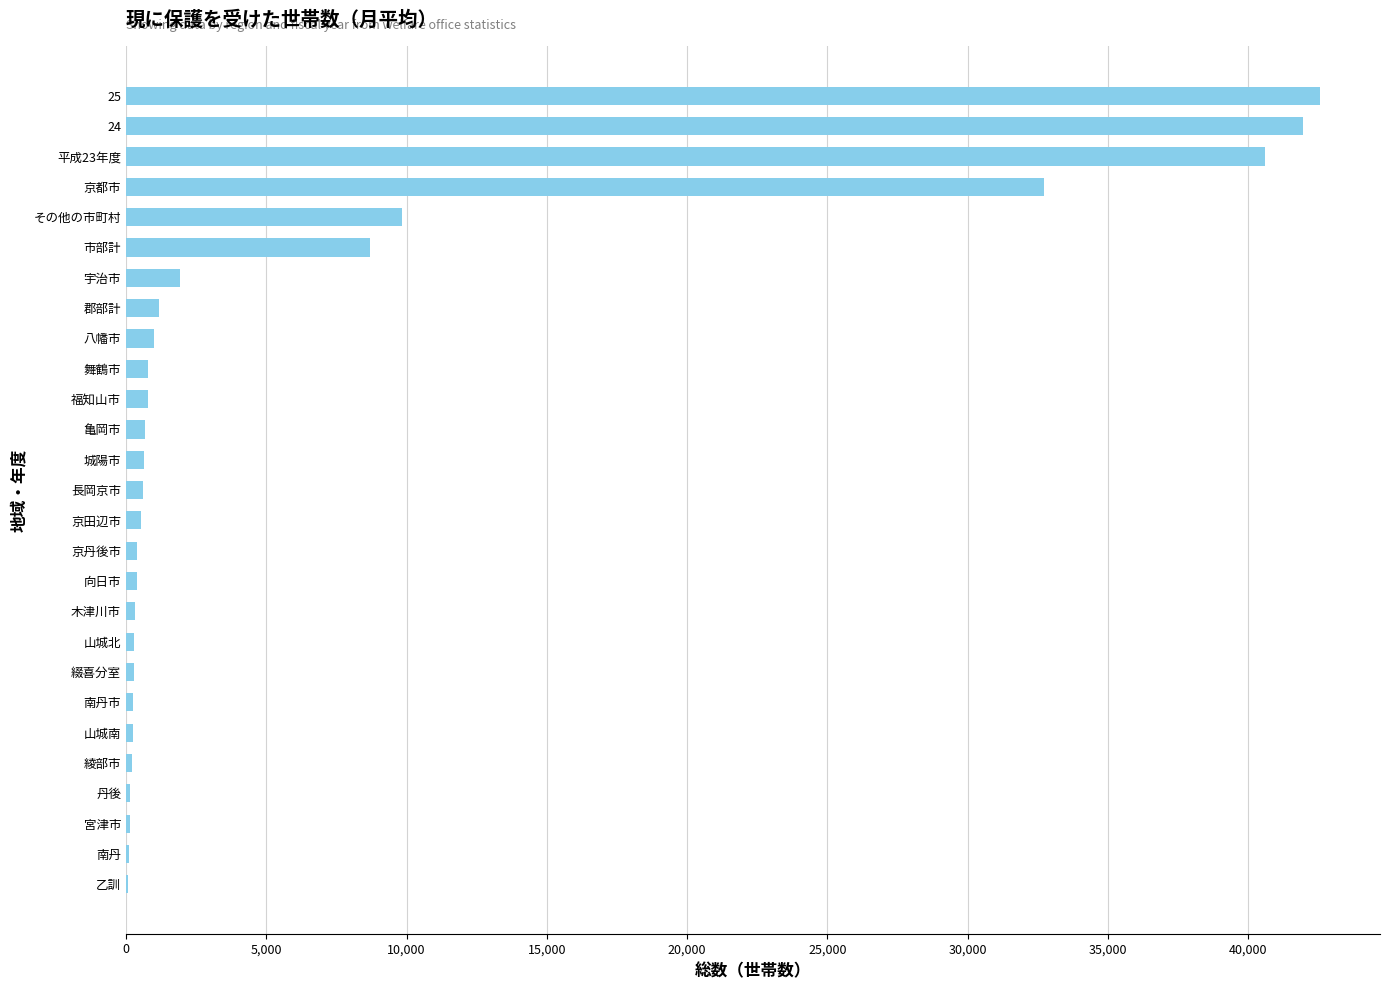

True or false: the data shows 52741 at 京都市.

False